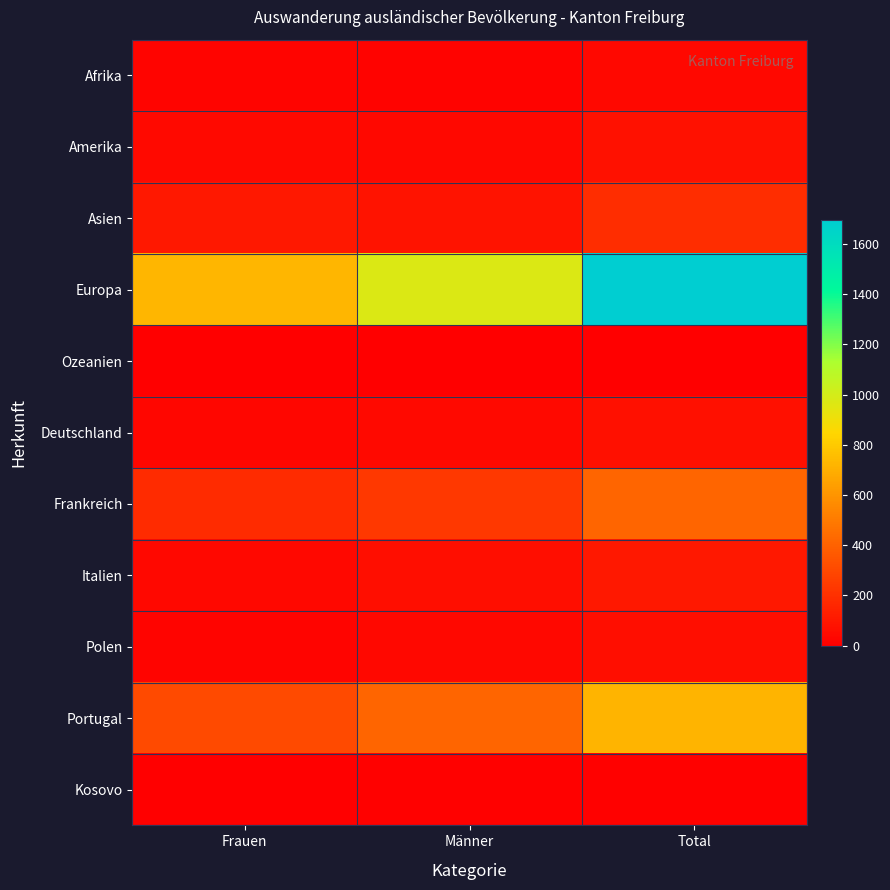

Which series has the widest spread of values?

Europa